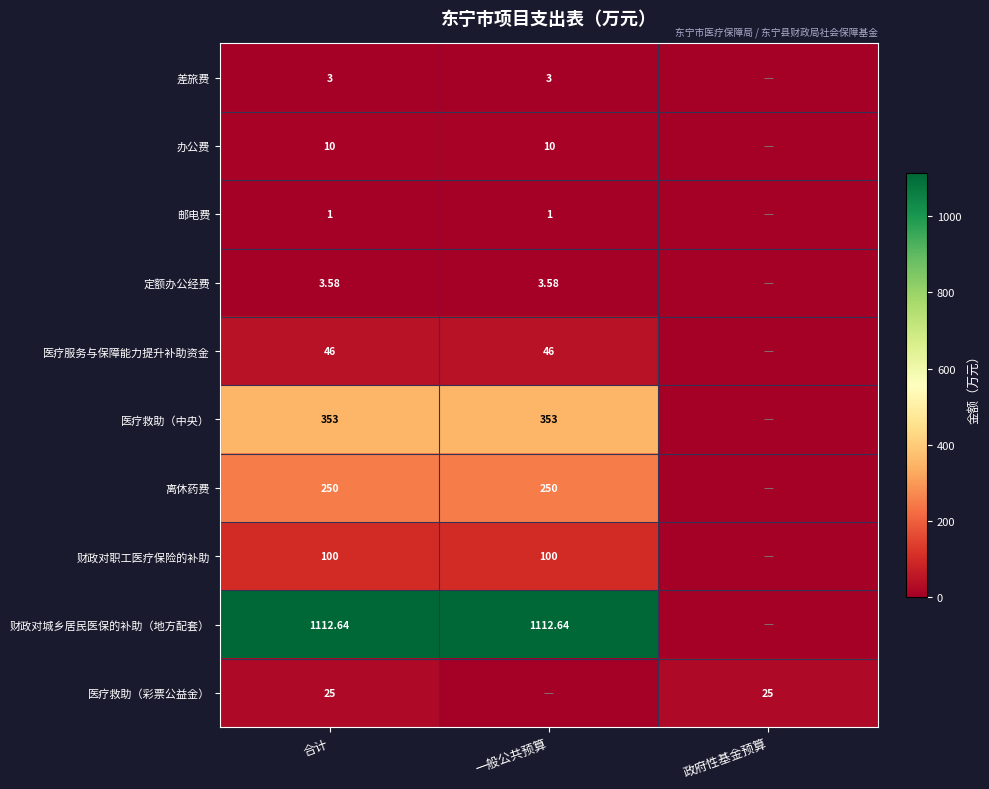

At which category is the sum across all series the highest?

合计